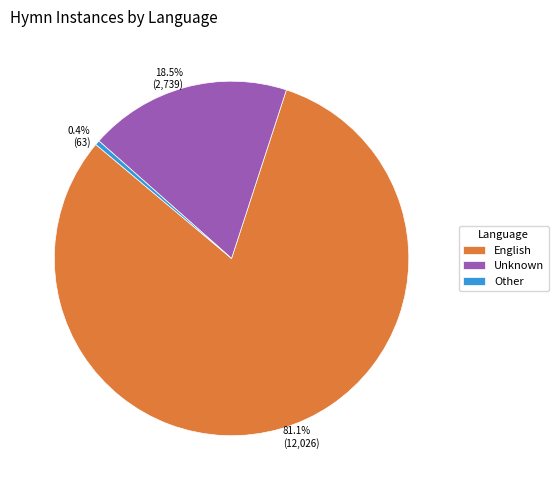

Does any single category account for the majority?

Yes